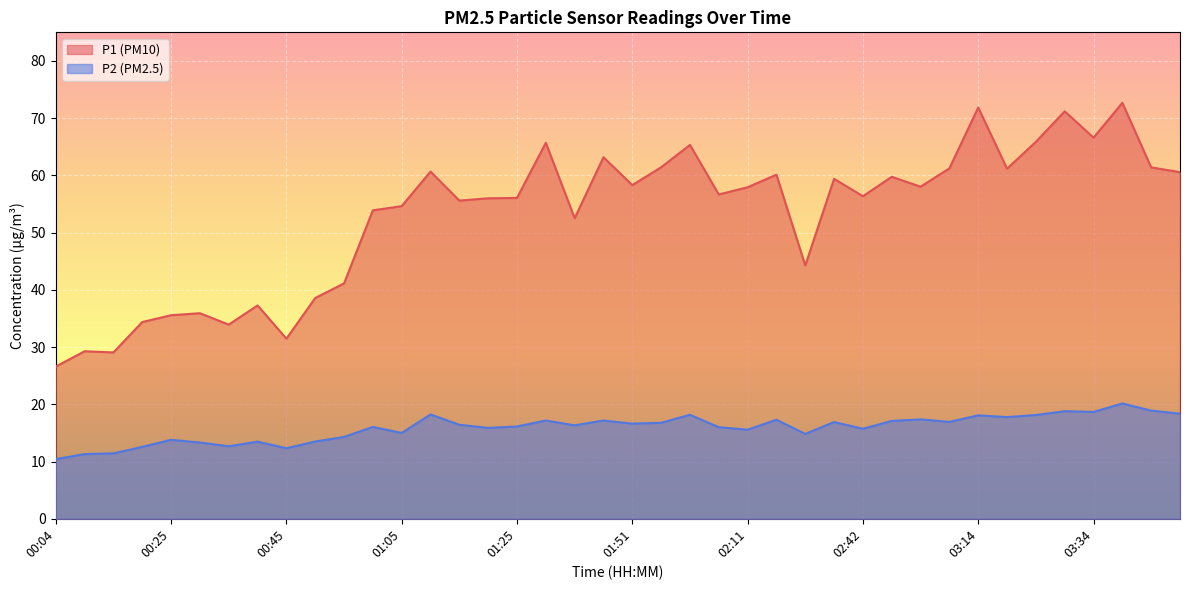

True or false: P2 and P1 intersect in this chart.

False